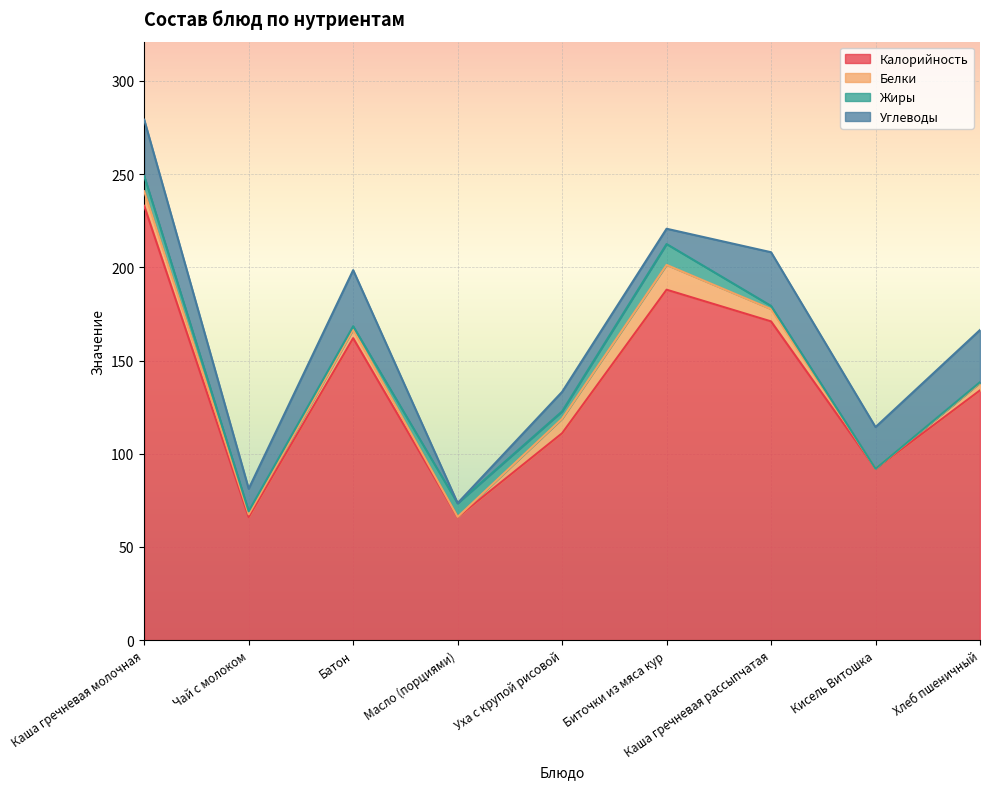

What is the label of the 3rd point from the right?

Каша гречневая рассыпчатая